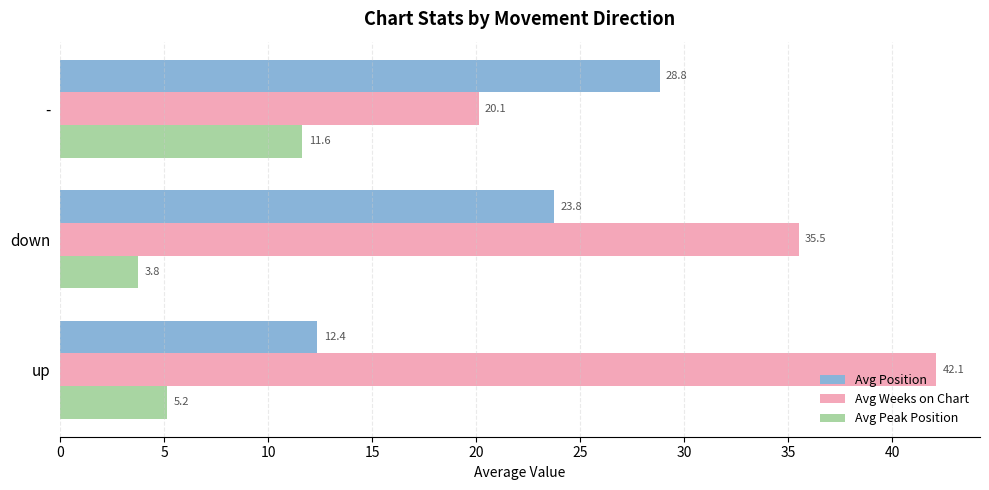

How many data points in Avg Position are less than 23?

1